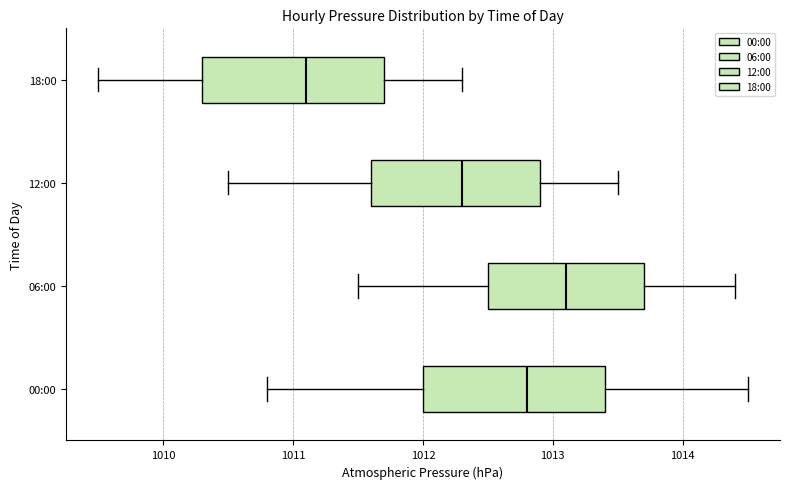

Which box's median line is the furthest to the right?

06:00